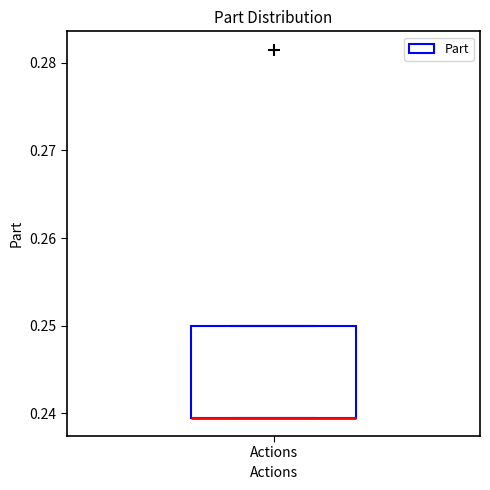

Where is the upper edge of the box for Actions on the y-axis? The values are not printed on the chart, so give them approximately, as read against the axis.

0.250